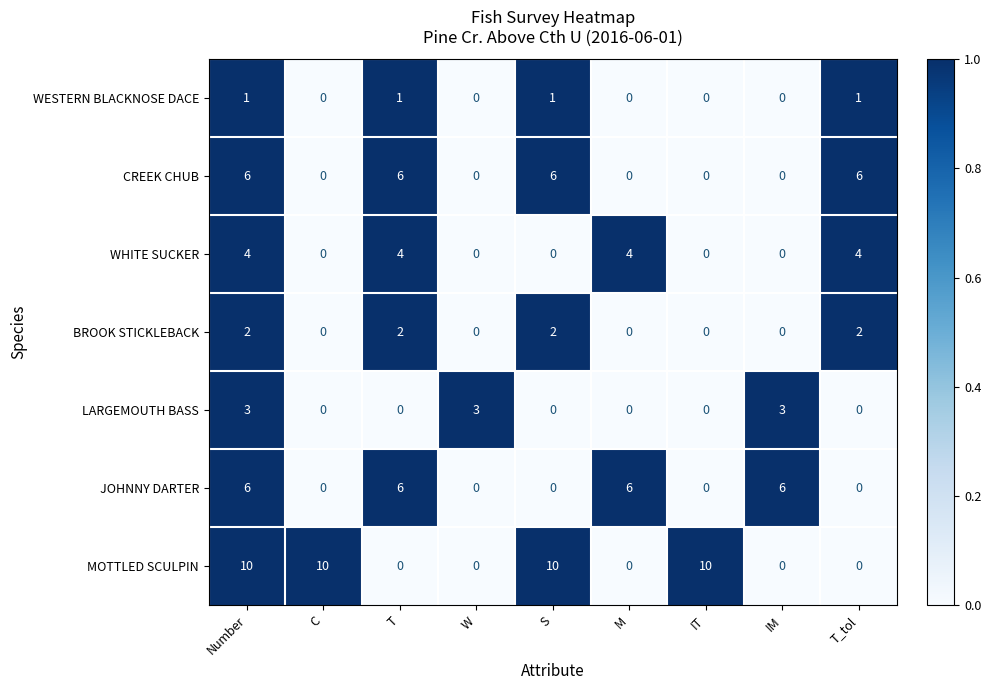

What is the difference between the maximum and minimum values in the CREEK CHUB series?

6